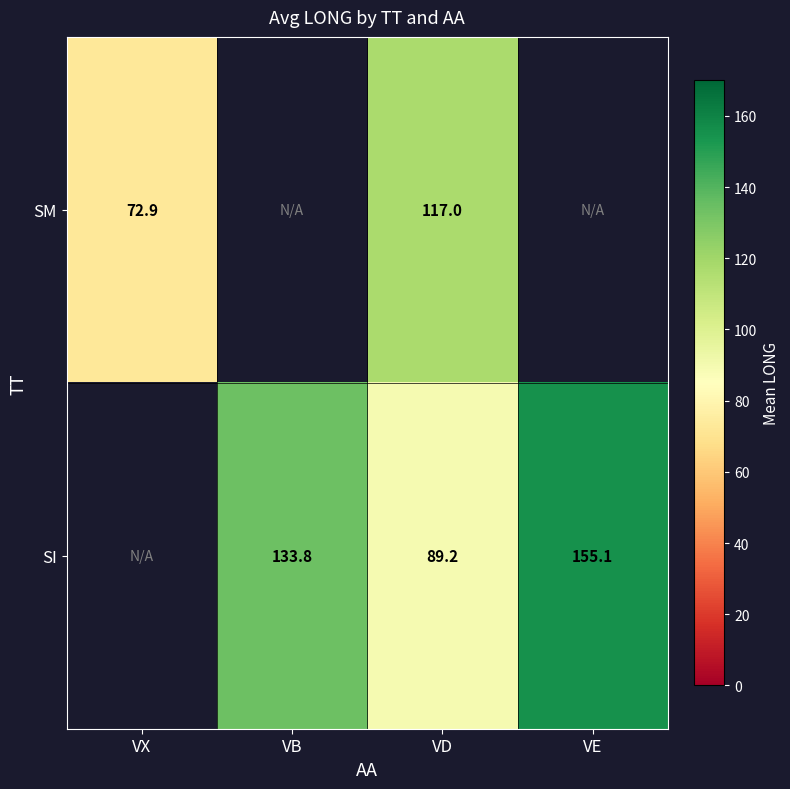

What is the difference between the SI values at VE and VD?

65.9